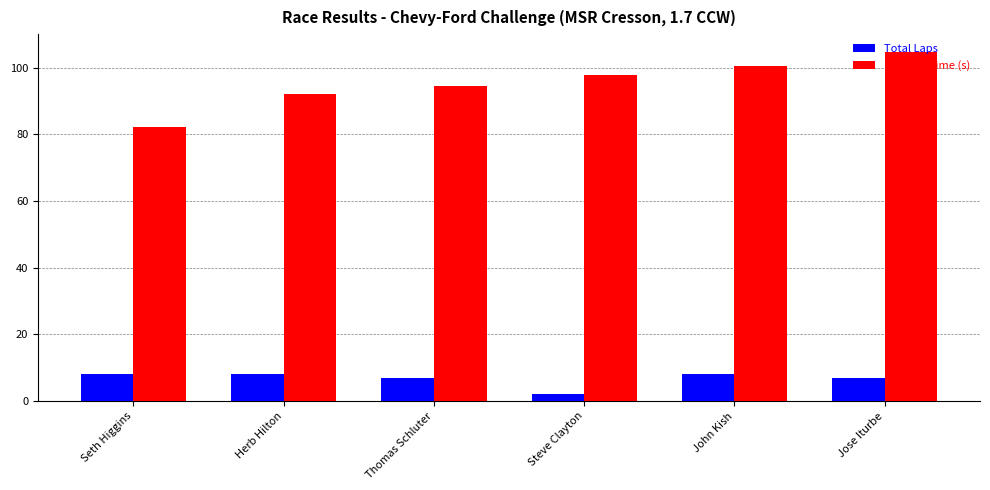

How many bars are there in each group?

2